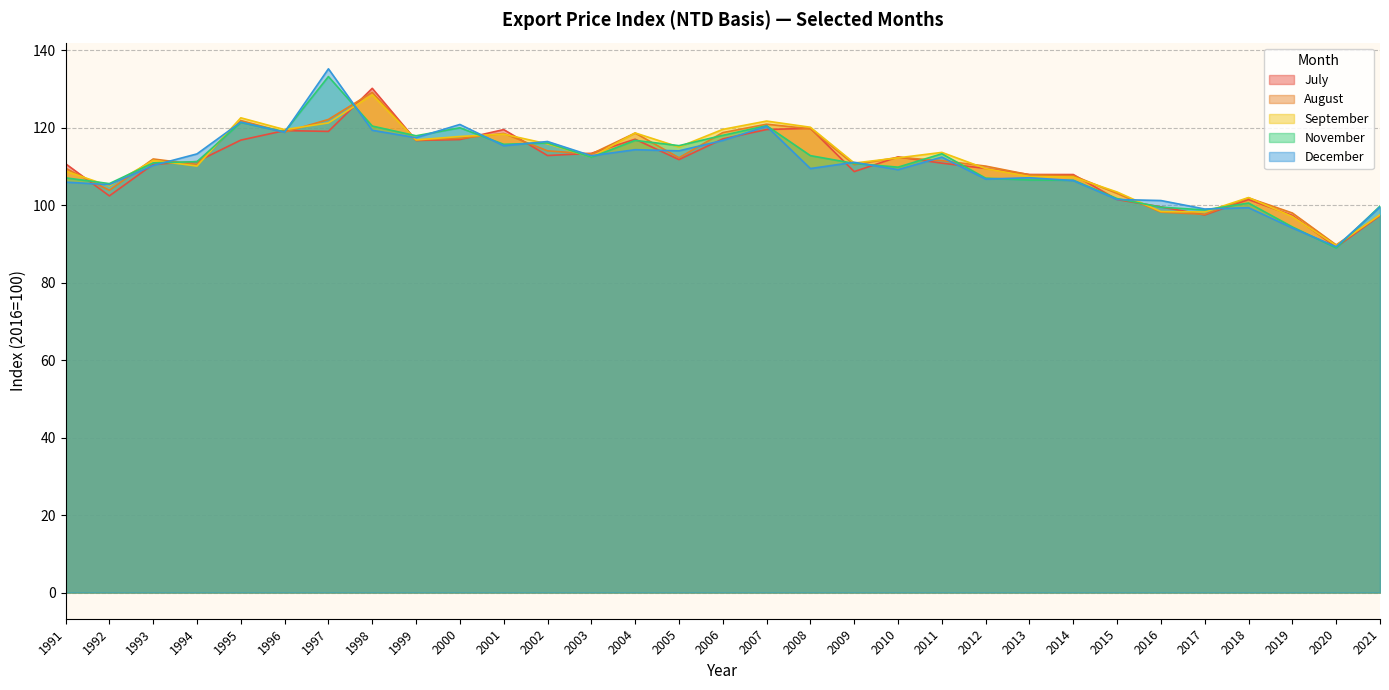

Which has a higher value, 2010 or 2003?

2003